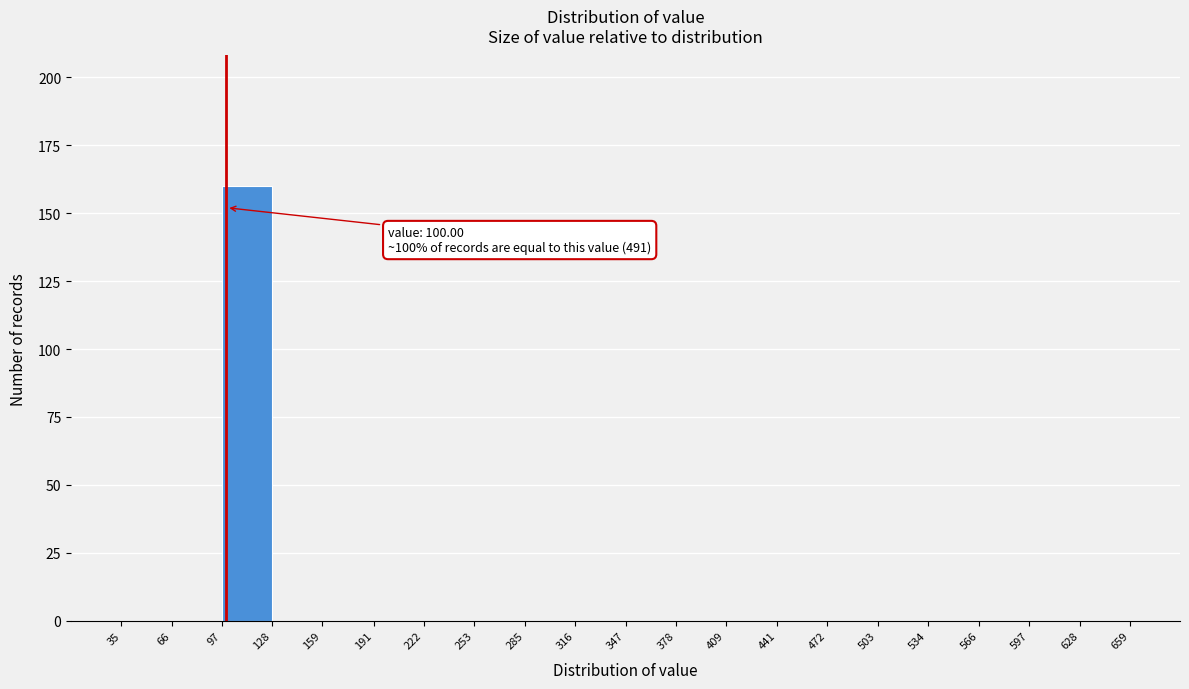

Which range on the x-axis has the tallest bar?

97 to 128